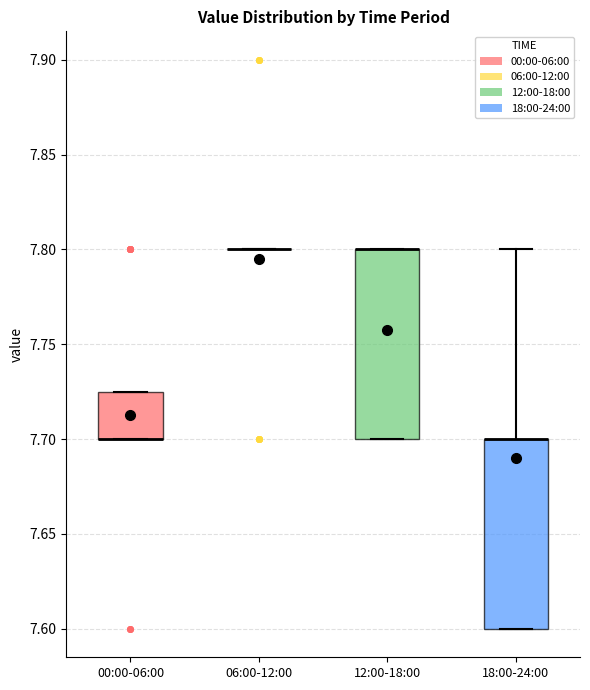

Where does the upper whisker of the box for 18:00-24:00 end on the y-axis? The values are not printed on the chart, so give them approximately, as read against the axis.

7.800